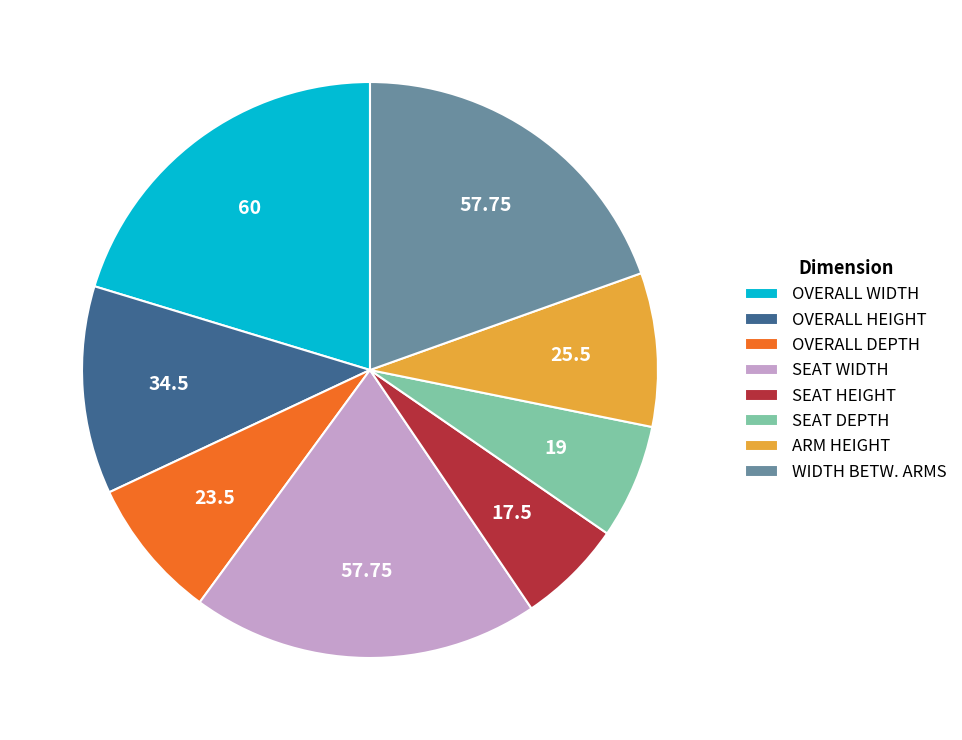

Does any single category account for the majority?

No